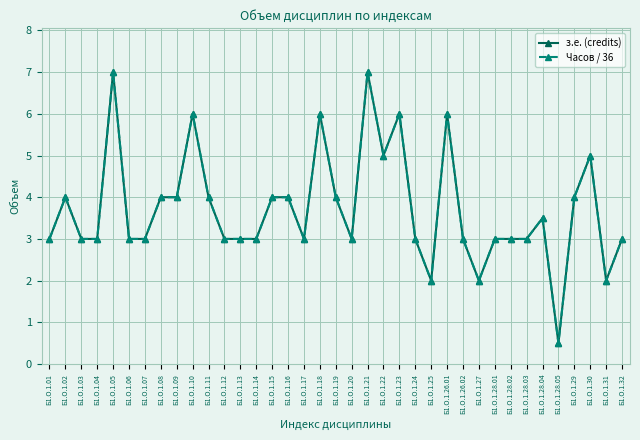

Reading left to right, extract all data points from this chart.

з.е. (credits): 3.0	4.0	3.0	3.0	7.0	3.0	3.0	4.0	4.0	6.0	4.0	3.0	3.0	3.0	4.0	4.0	3.0	6.0	4.0	3.0	7.0	5.0	6.0	3.0	2.0	6.0	3.0	2.0	3.0	3.0	3.0	3.5	0.5	4.0	5.0	2.0	3.0
Часов / 36: 3.0	4.0	3.0	3.0	7.0	3.0	3.0	4.0	4.0	6.0	4.0	3.0	3.0	3.0	4.0	4.0	3.0	6.0	4.0	3.0	7.0	5.0	6.0	3.0	2.0	6.0	3.0	2.0	3.0	3.0	3.0	3.5	0.5	4.0	5.0	2.0	3.0